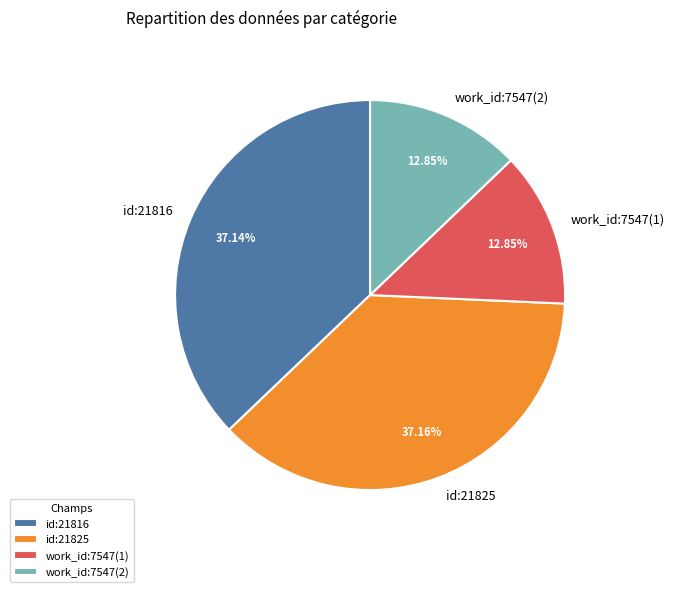

How many segments does this pie chart have?

4